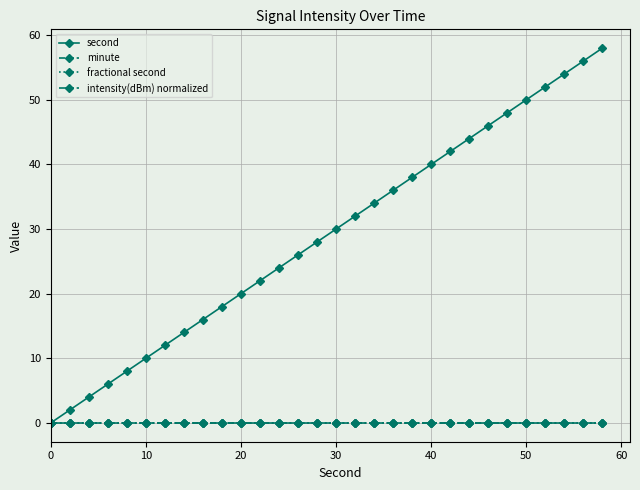

Rank the series by their maximum value, from lowest to highest.

minute, fractional second, intensity(dBm) normalized, second